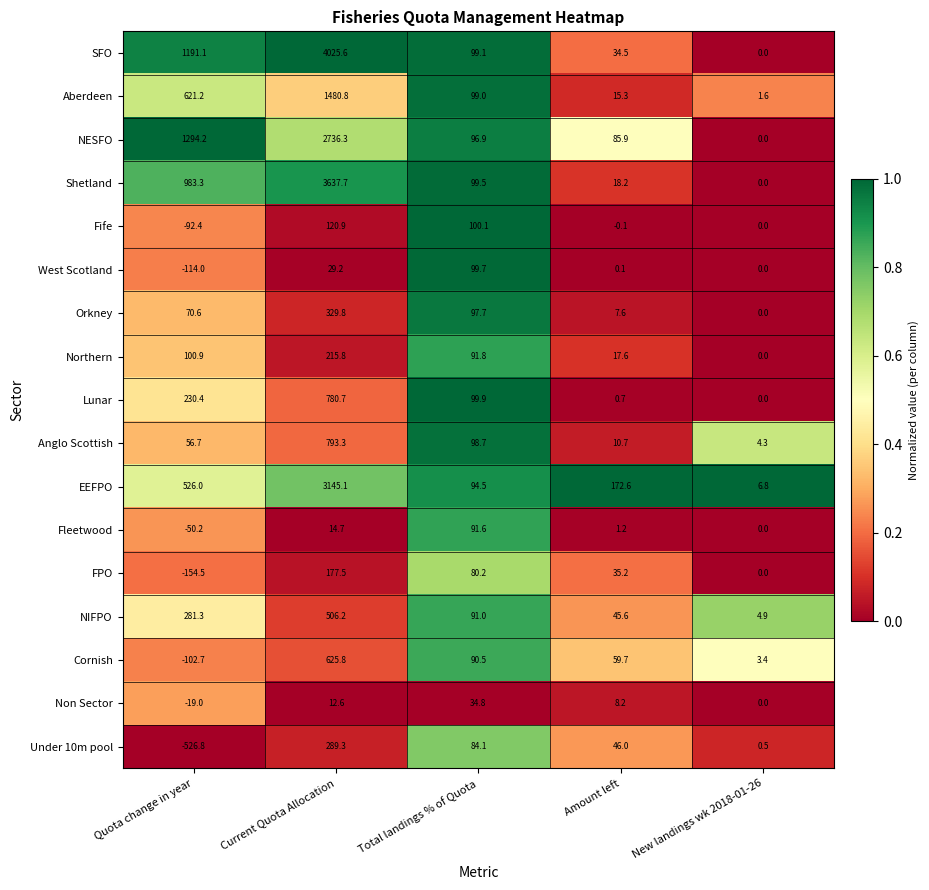

What is the total value across all series at Amount left?

559.0